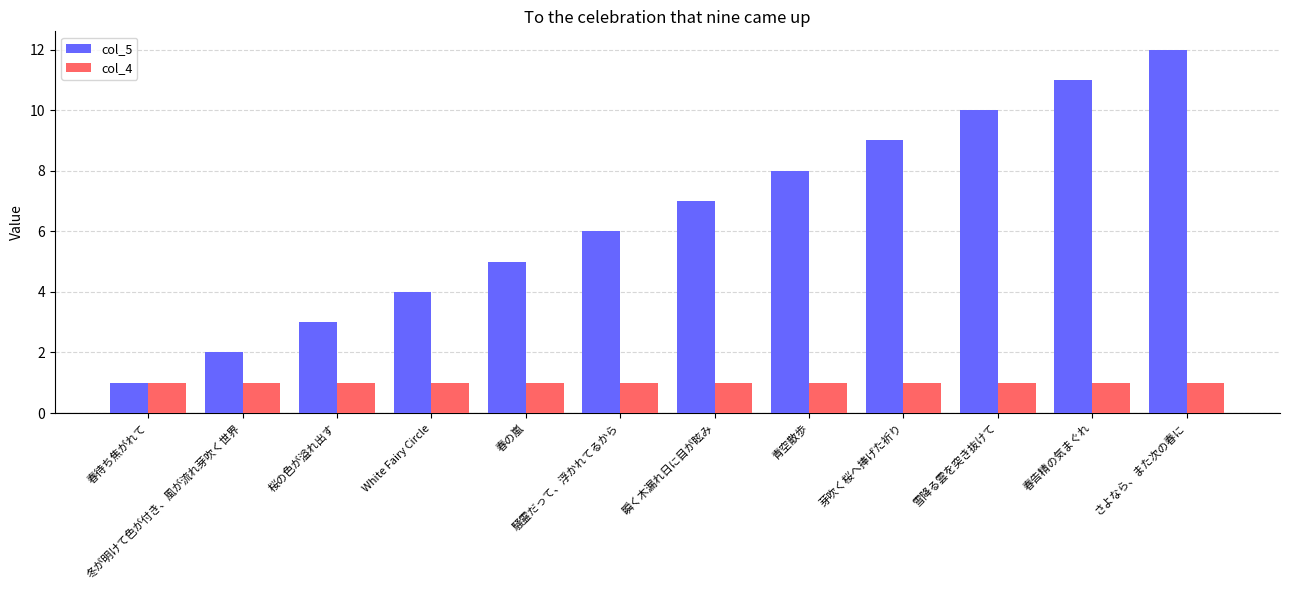

Rank the series at White Fairy Circle from highest to lowest value.

col_5, col_4